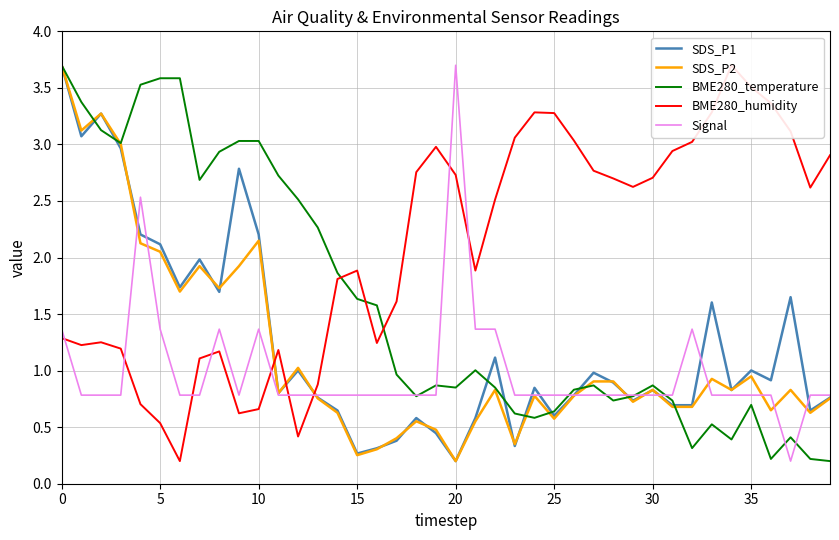

The value of BME280_humidity at 28 is 4.2. True or false?

False